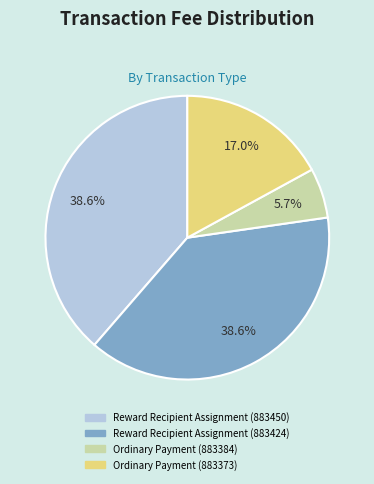

To the nearest percent, what is the average slice percentage?

25%